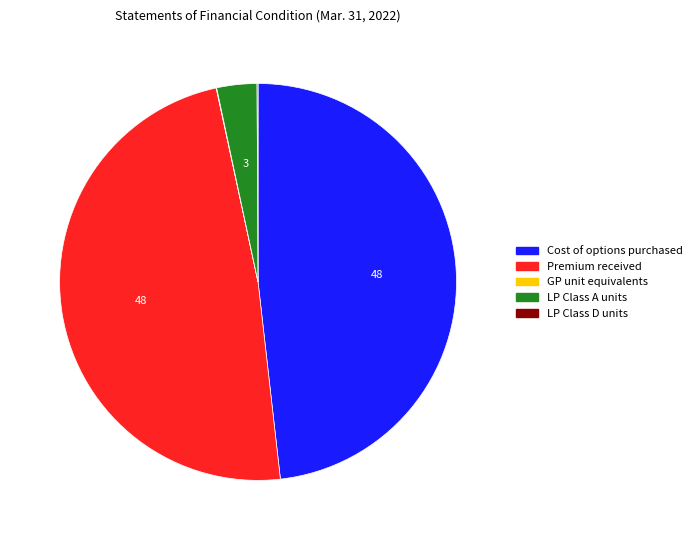

Is there any slice that represents more than half of the pie?

No